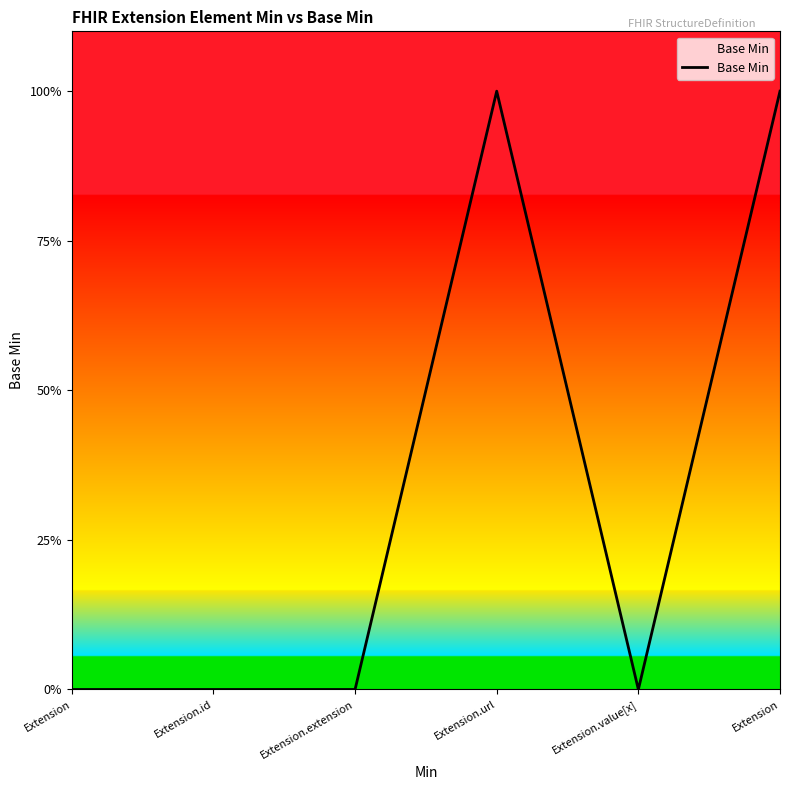

Does the chart display data point markers on the line(s)?

No